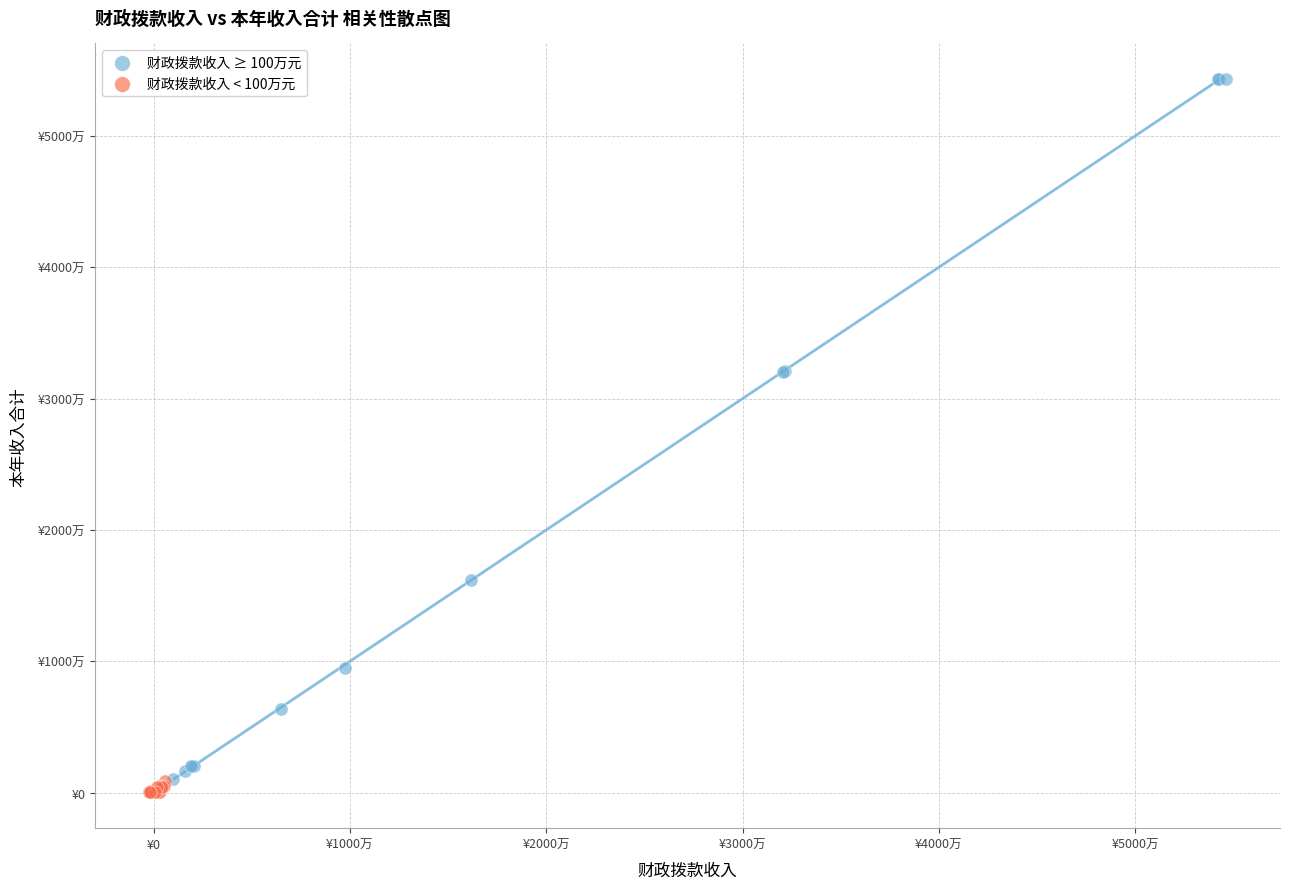

Which series has the widest spread of Y values?

财政拨款收入 ≥ 100万元